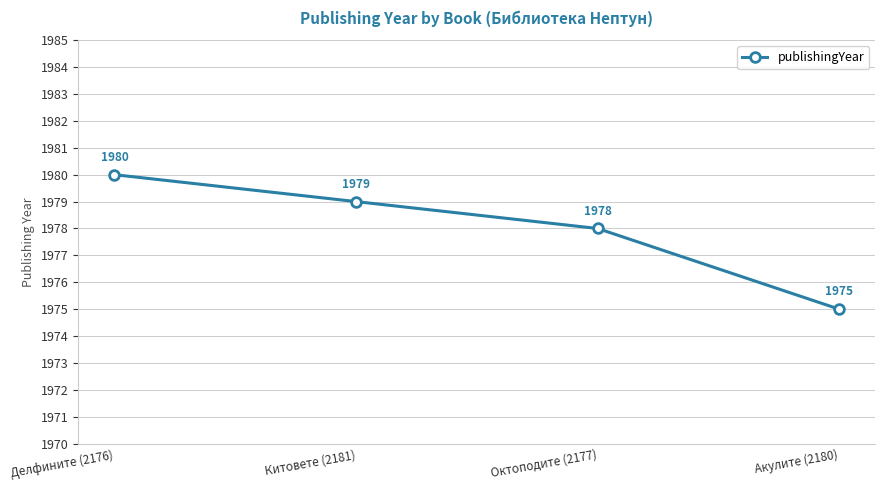

List the labels in order of value, smallest first.

Акулите (2180), Октоподите (2177), Китовете (2181), Делфините (2176)